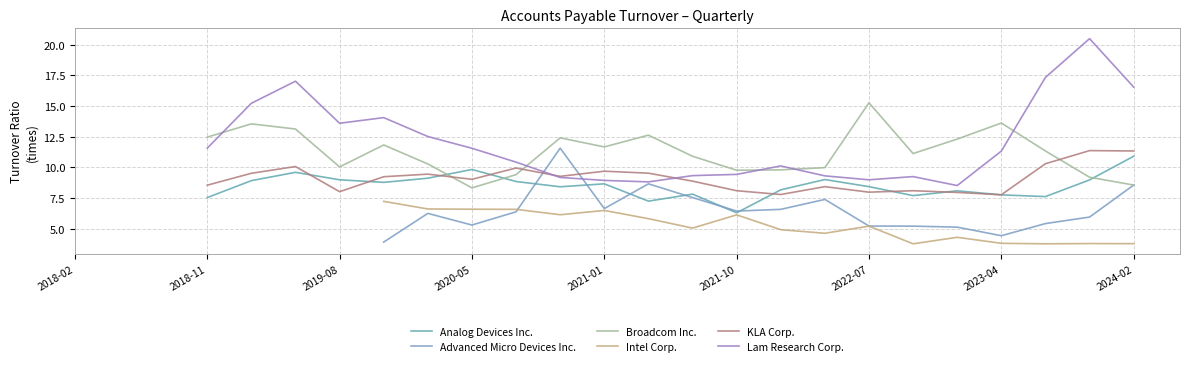

True or false: Analog Devices Inc. has a value of 1.9 at 20.

False